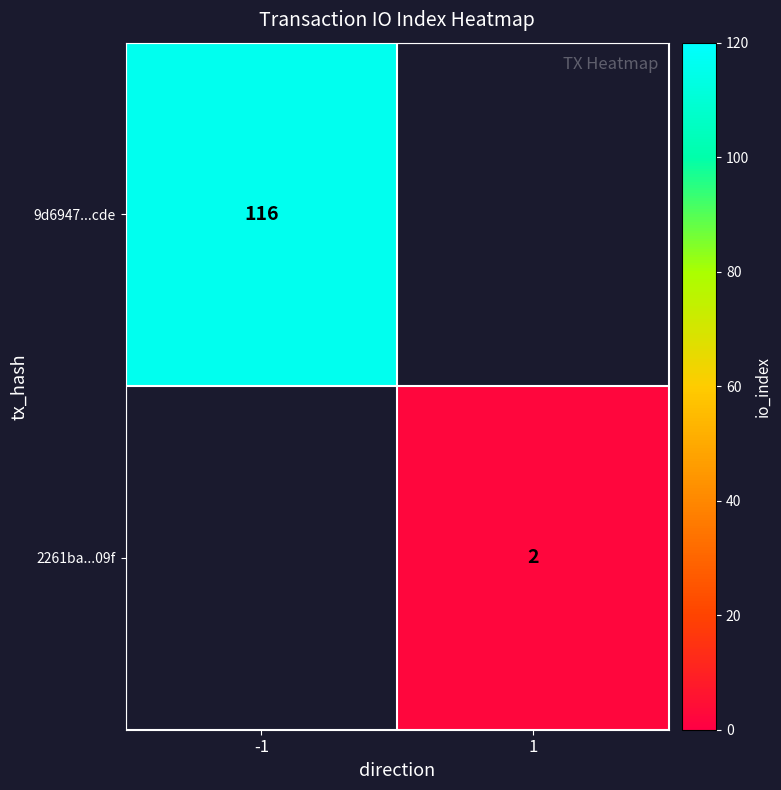

The 2261ba...09f series shows 1 at 1. True or false?

False